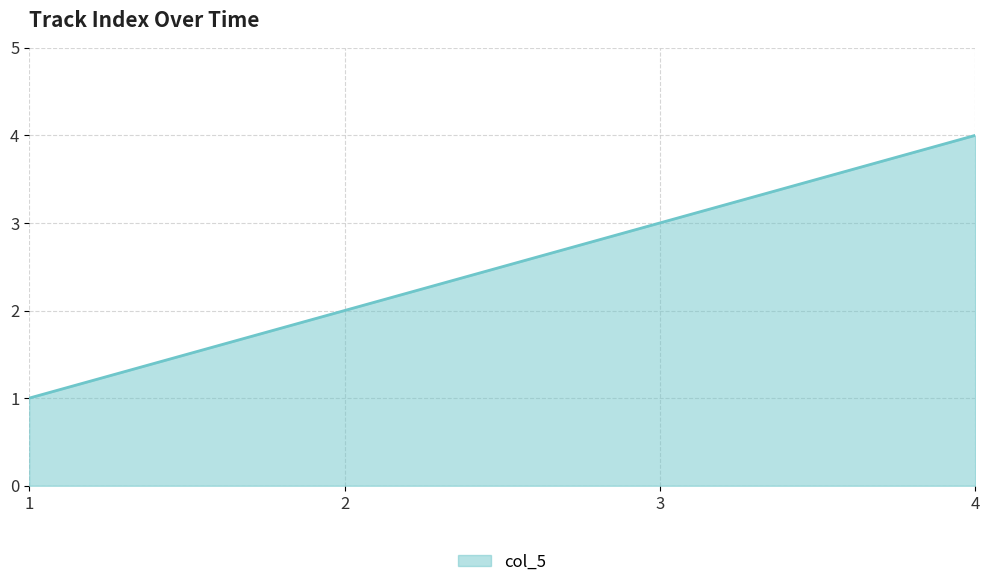

What is the maximum value shown in the chart?

4.0